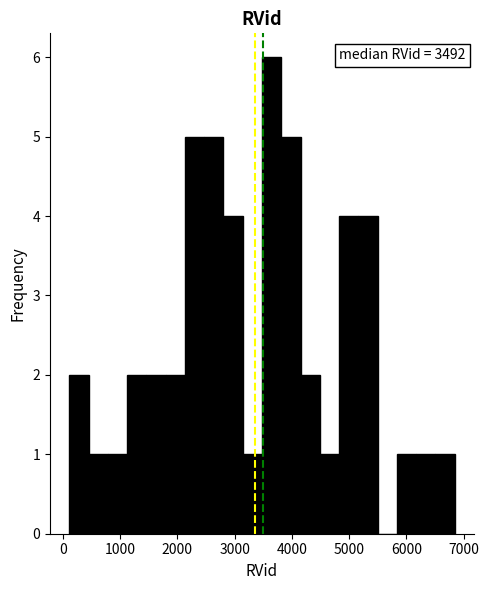

Around what value on the x-axis is the tallest bar? Give the approximate position of its centre, as read against the axis.

3600